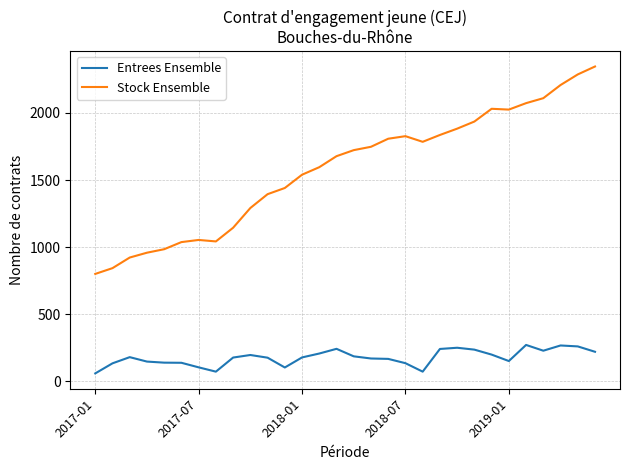

Which series has the largest range (max minus min)?

Stock Ensemble